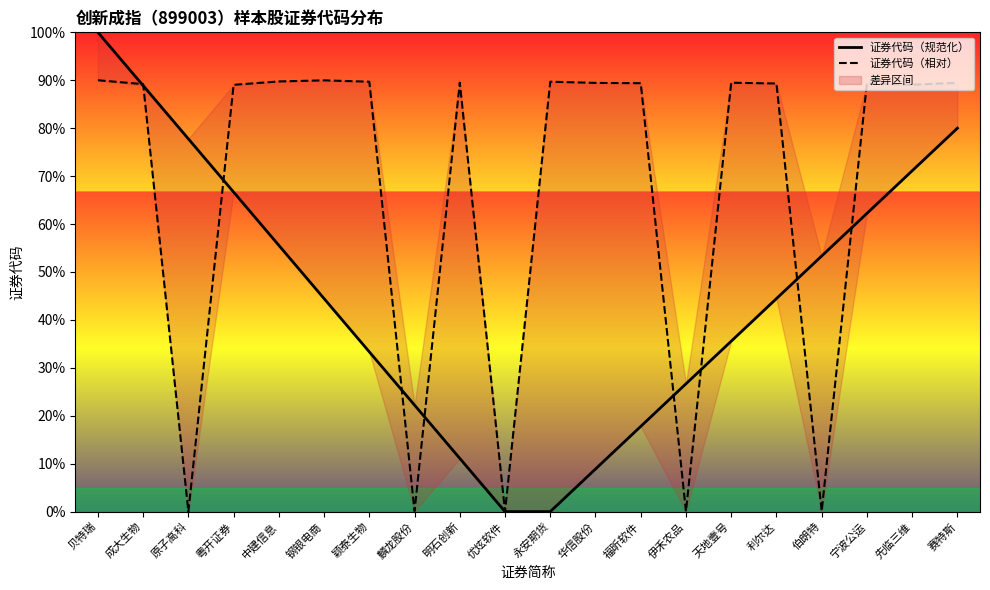

Where is 证券代码（相对） nearest to the value 45?

粤开证券